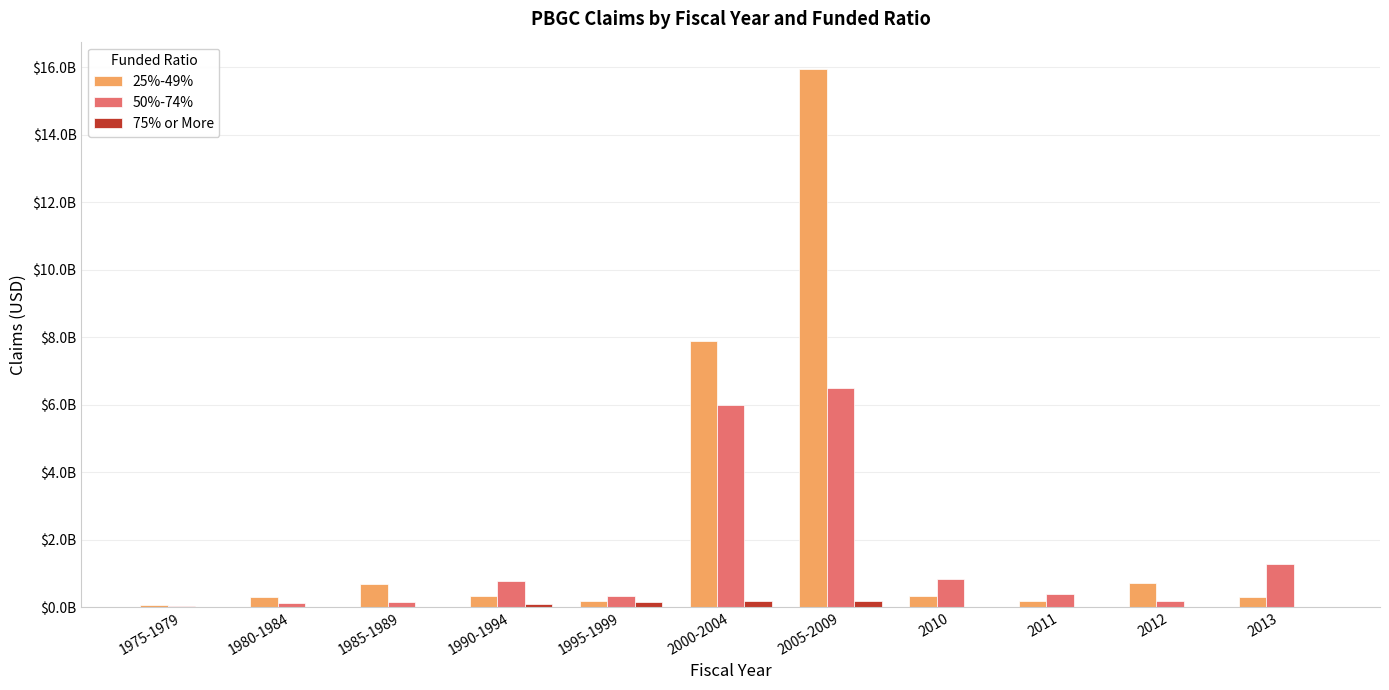

Which series has the widest spread of values?

25%-49%